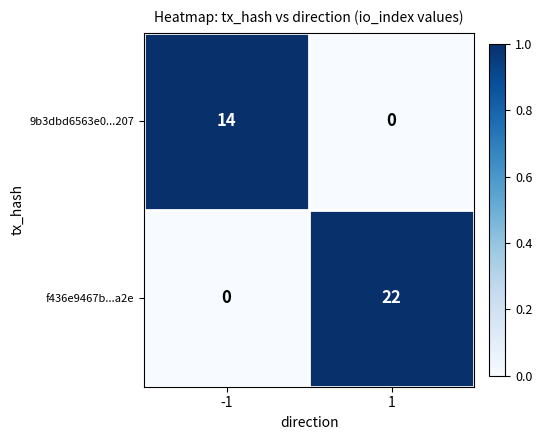

Reading right to left, list all the values displayed in this chart.

9b3dbd6563e0...207: 0	14
f436e9467b...a2e: 22	0